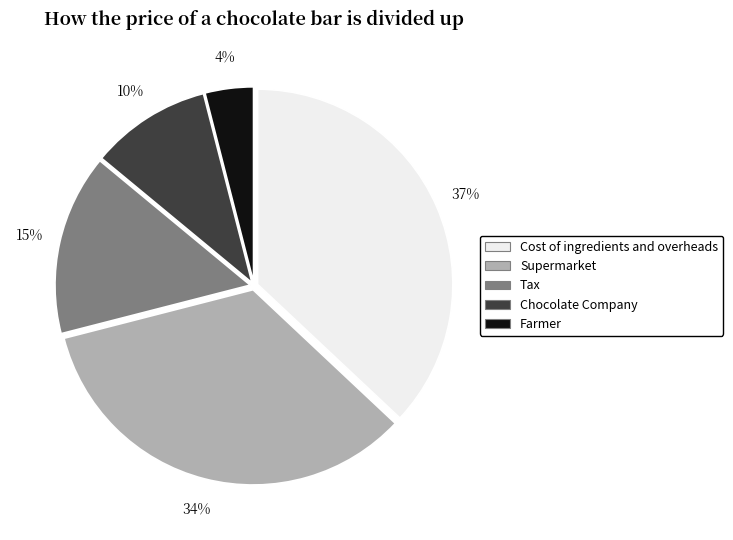

Between Chocolate Company and Farmer, which is larger?

Chocolate Company